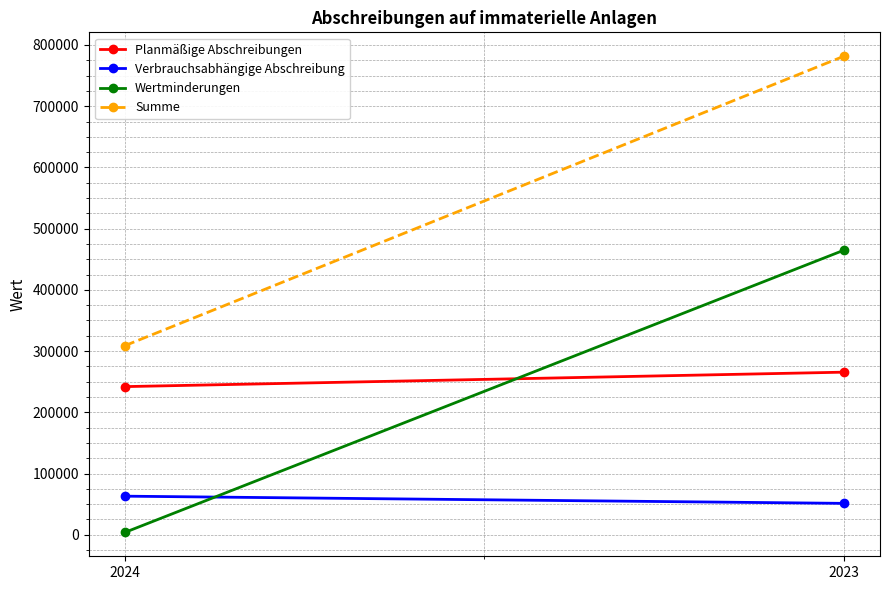

What is the sum of the Planmäßige Abschreibungen values at 2023 and 2024?

507565